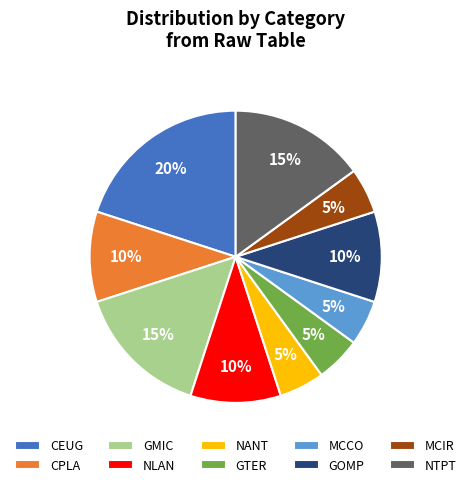

To the nearest percent, what is the average slice percentage?

10%